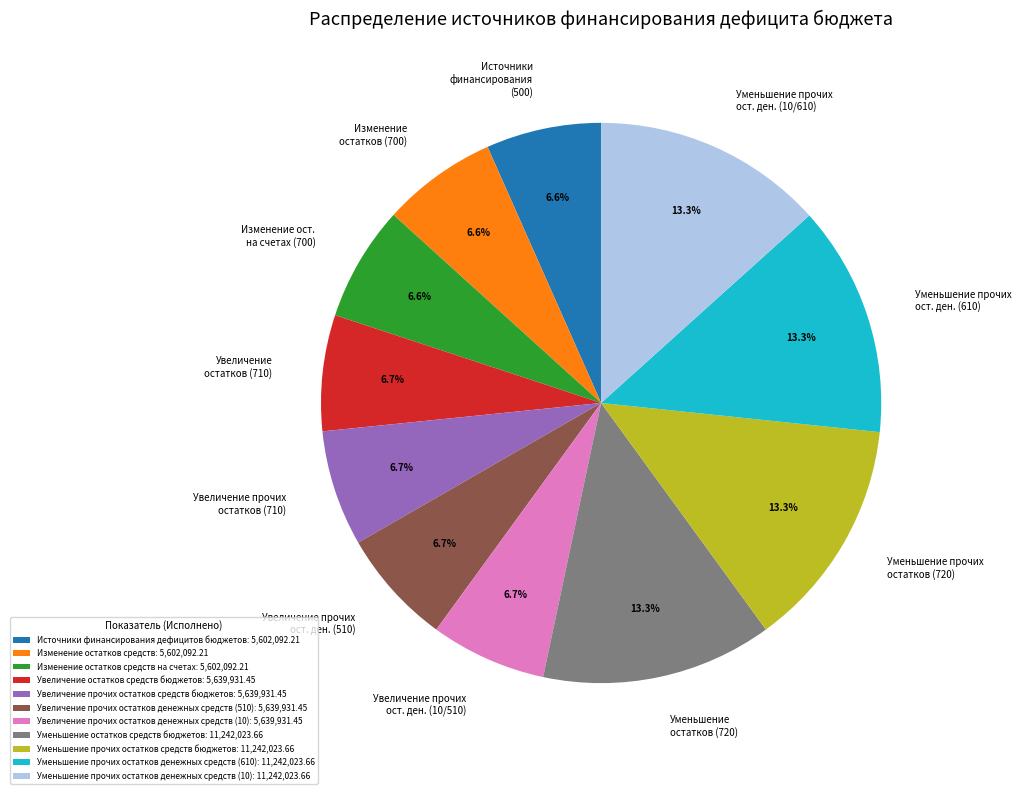

Approximately how many times larger is the value at Увеличение остатков средств бюджетов: 5,639,931.45 compared to Увеличение прочих остатков денежных средств (510): 5,639,931.45?

1.0